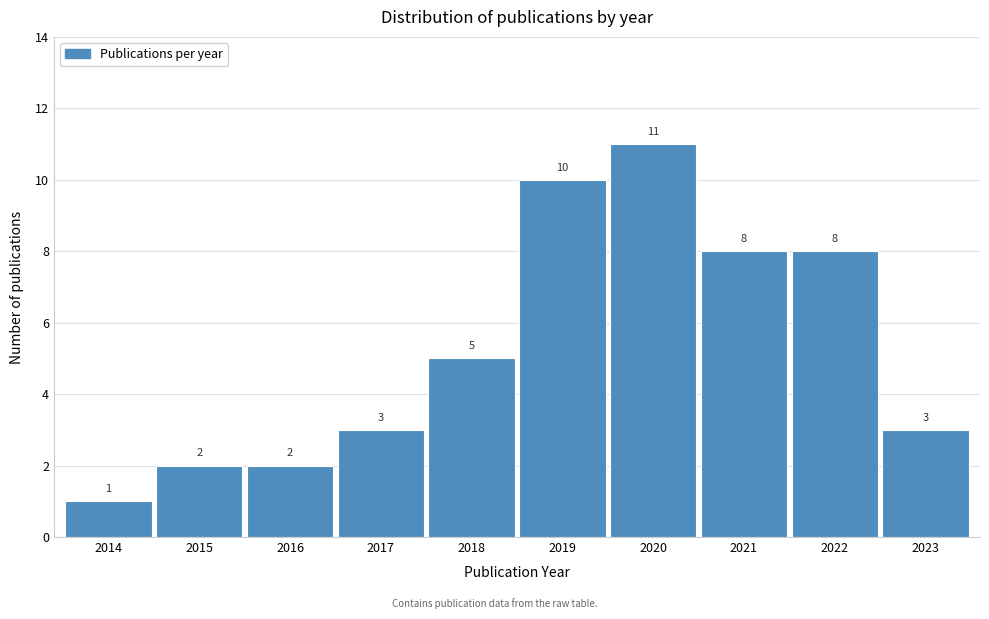

Reading left to right, transcribe all the data shown in this chart.

1	2	2	3	5	10	11	8	8	3